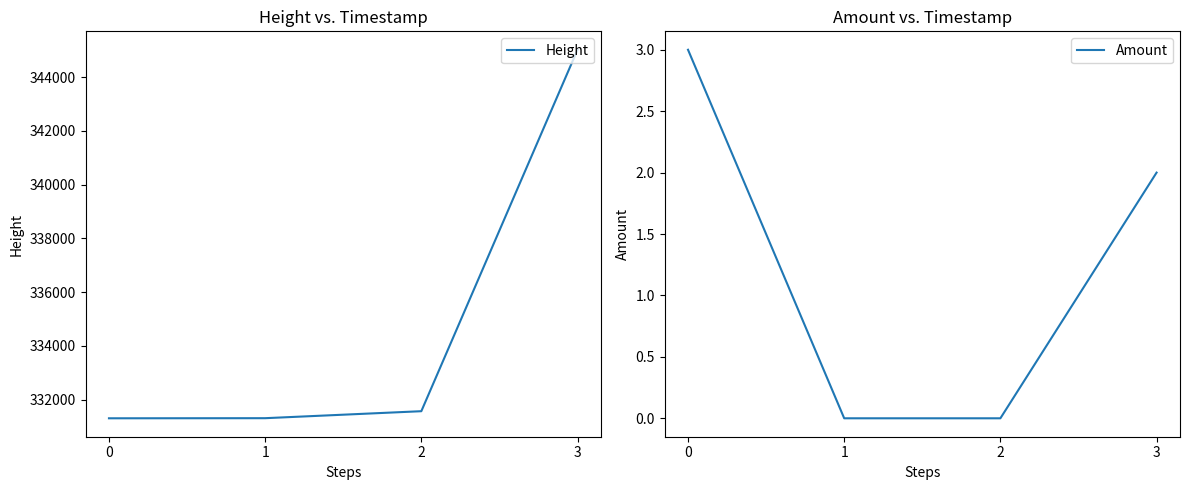

What is the average value of the Amount series?

1